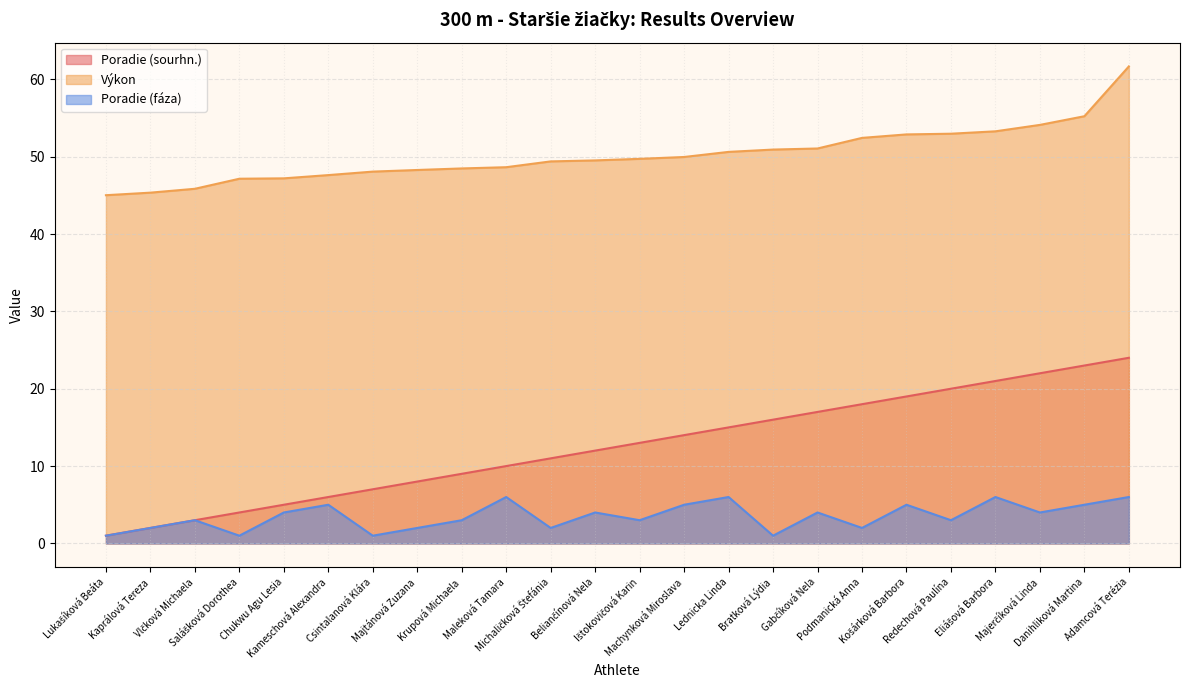

At how many categories does at least one series exceed 34?

24